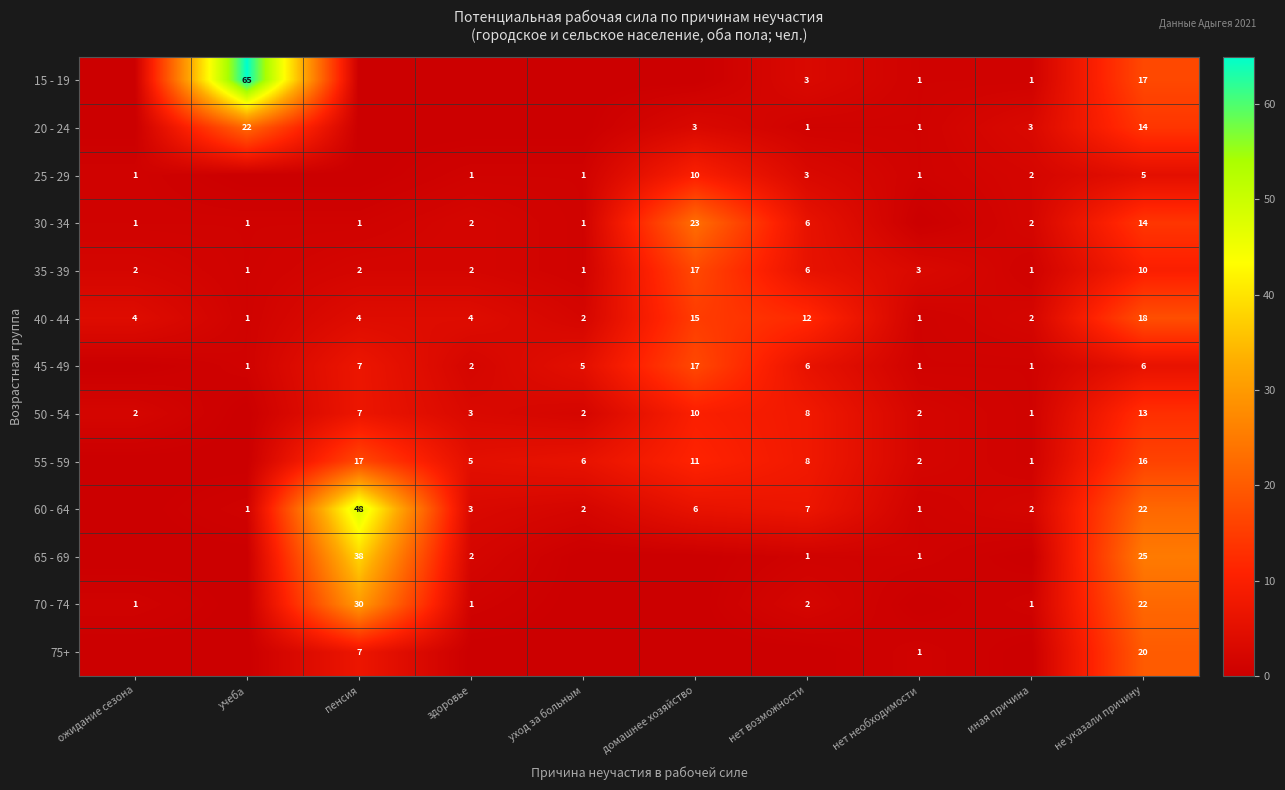

Is it true that 30 - 34 equals 6 at нет возможности?

True